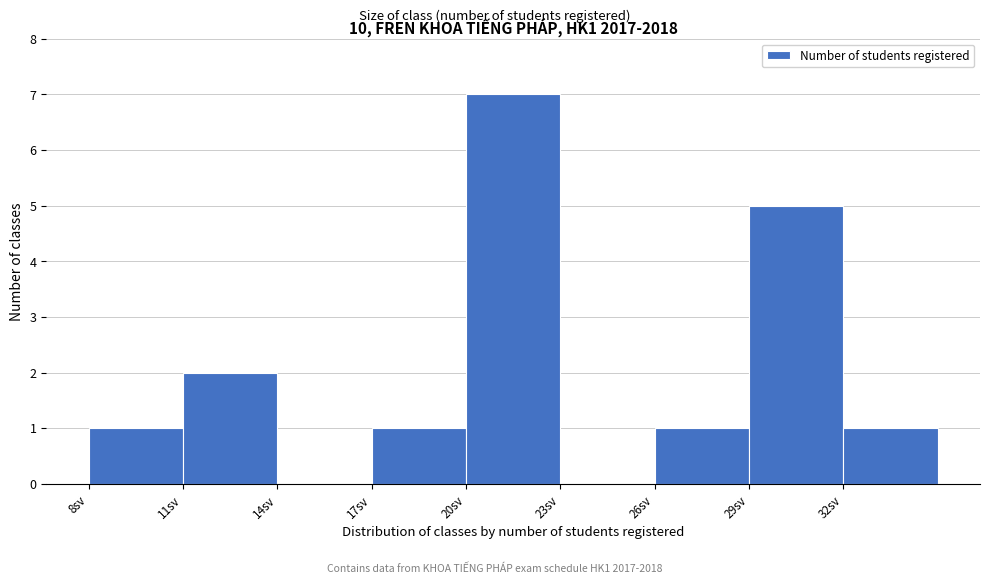

Over which range of the x-axis is the bar tallest?

20 to 23